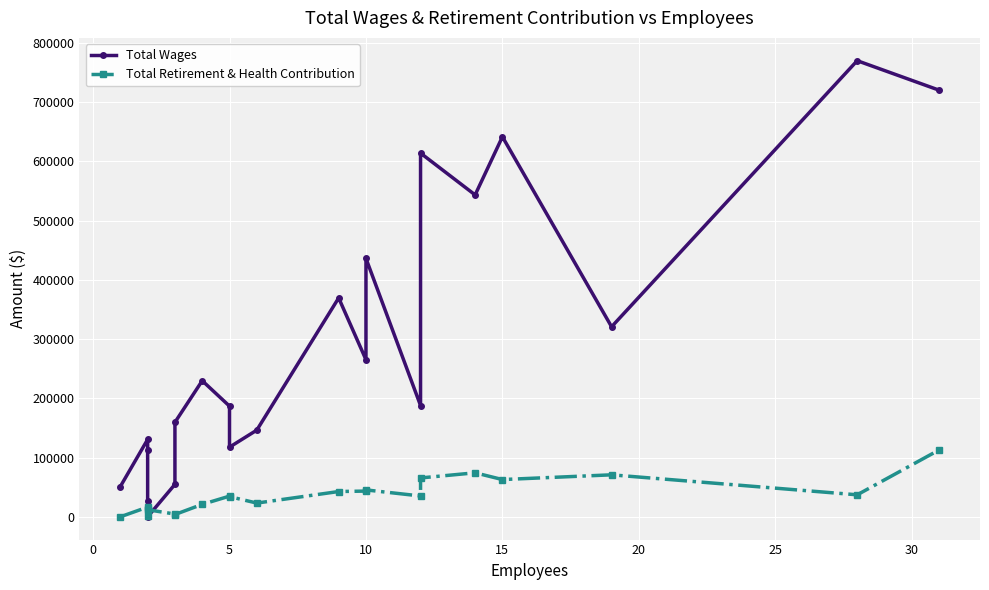

Rank the series at 5 from highest to lowest value.

Total Wages, Total Retirement & Health Contribution